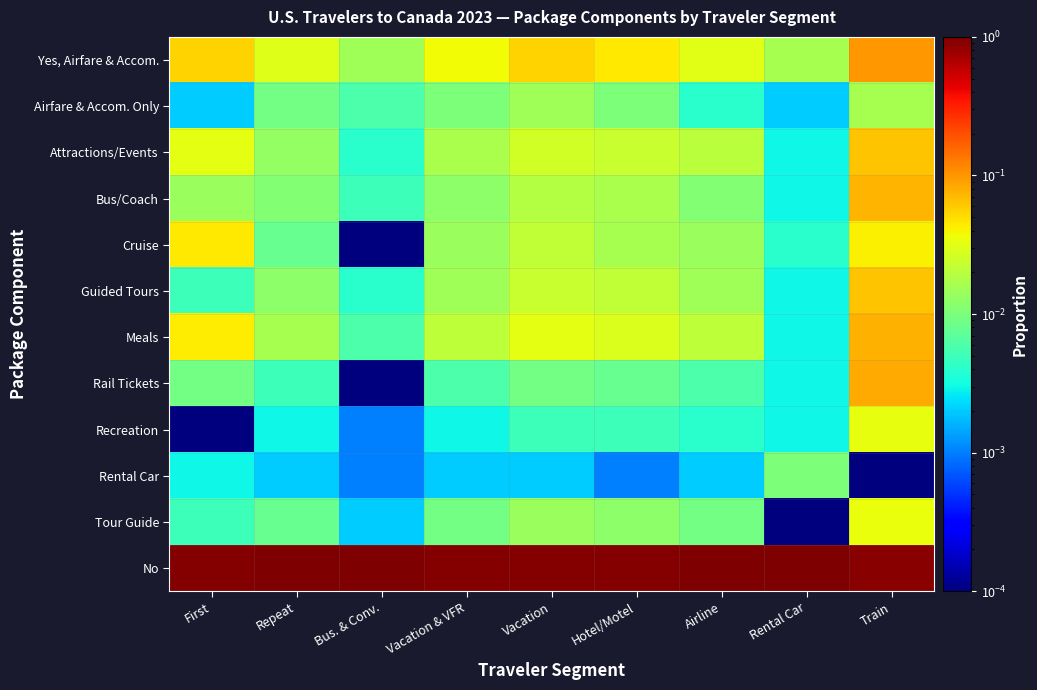

Rank the series by their maximum value, from highest to lowest.

No, Yes, Airfare & Accom., Rail Tickets, Meals, Bus/Coach, Attractions/Events, Guided Tours, Cruise, Tour Guide, Recreation, Airfare & Accom. Only, Rental Car